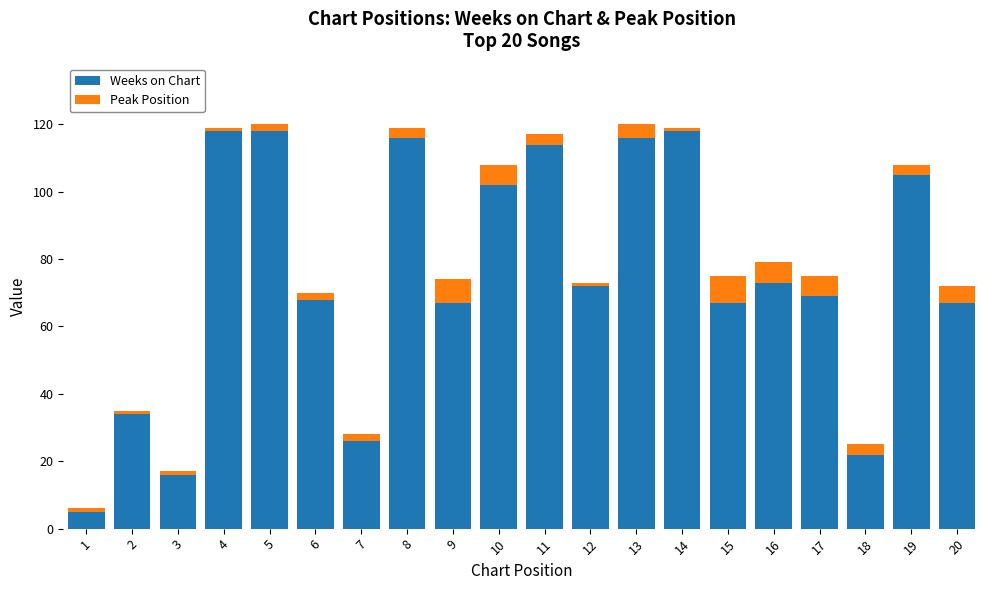

What is the difference between the second highest and minimum values in the Weeks on Chart series?

113